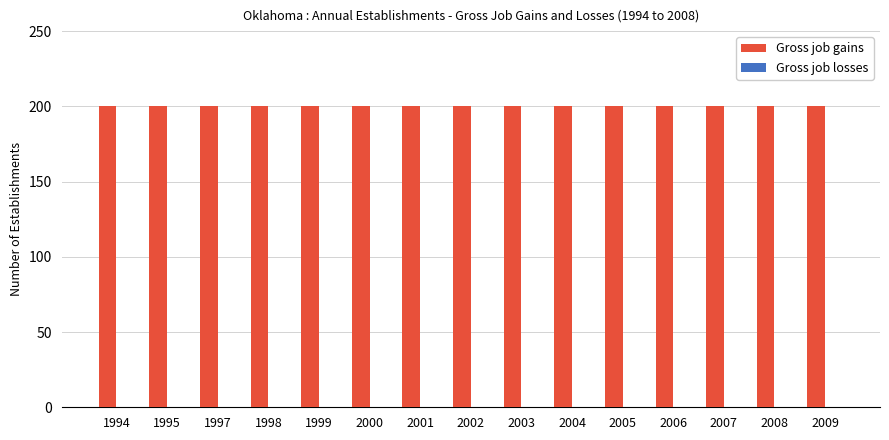

Reading right to left, list all the values displayed in this chart.

Gross job gains: 200	200	200	200	200	200	200	200	200	200	200	200	200	200	200
Gross job losses: 0	0	0	0	0	0	0	0	0	0	0	0	0	0	0